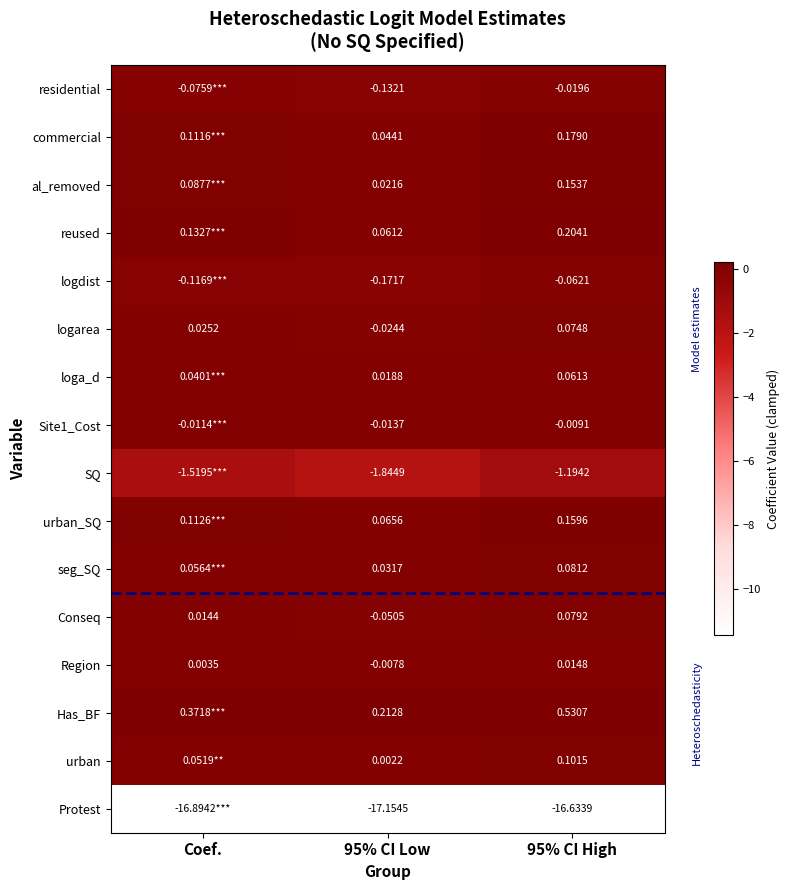

At which label is Region closest to 0?

Coef.